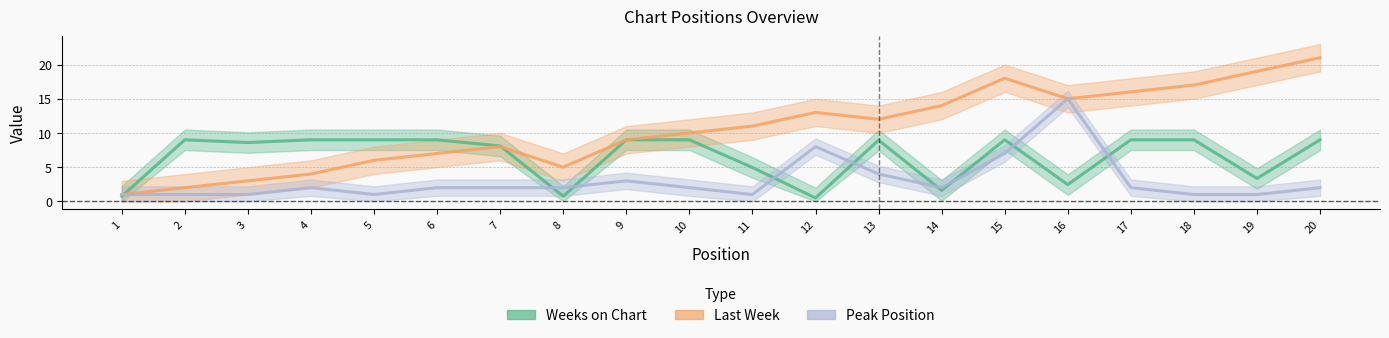

What is the approximate value of Last Week at 18?

17.0